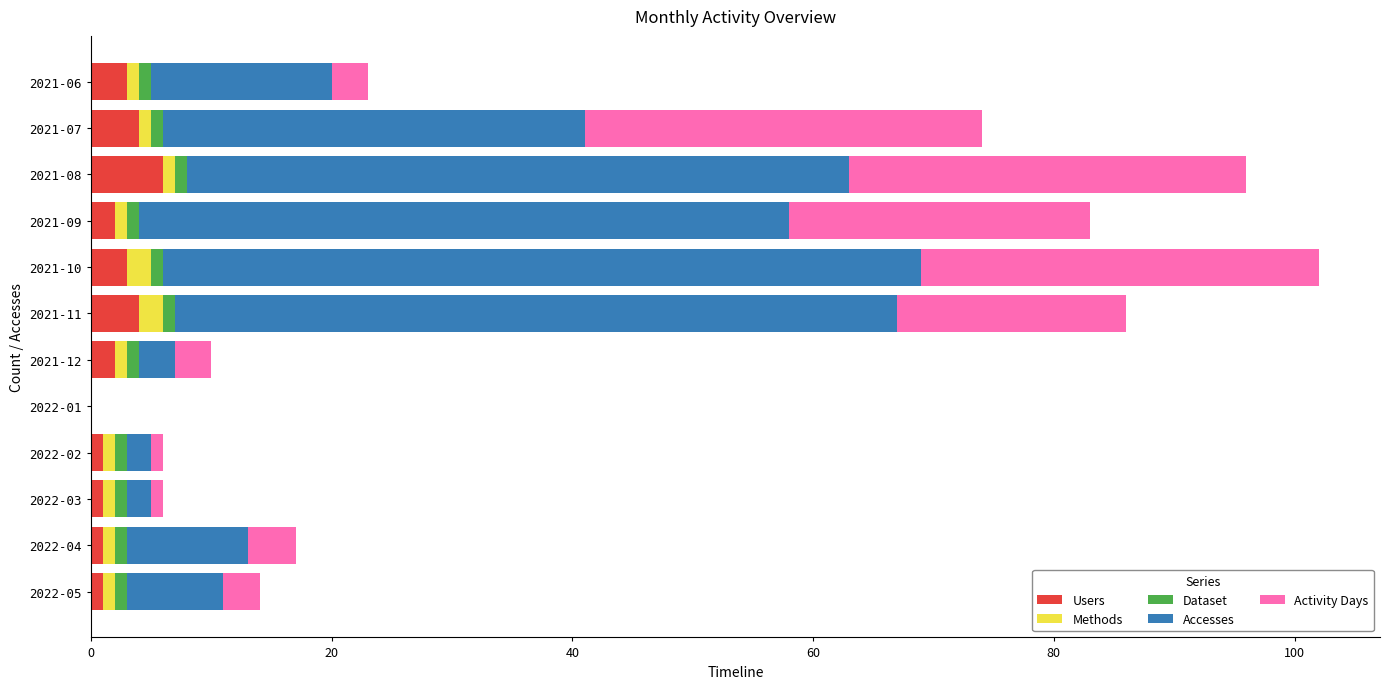

How many distinct data groups are displayed?

5